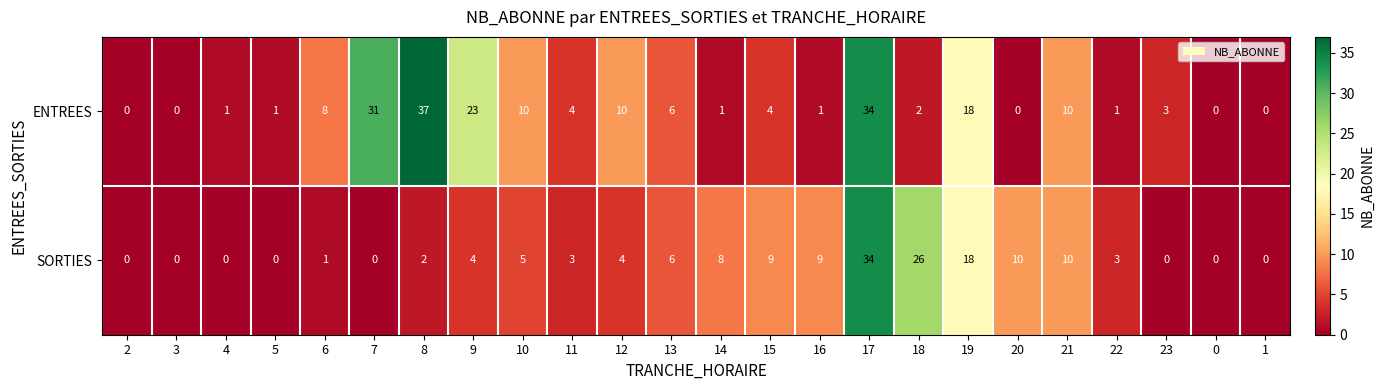

At how many categories does at least one series exceed 25?

4